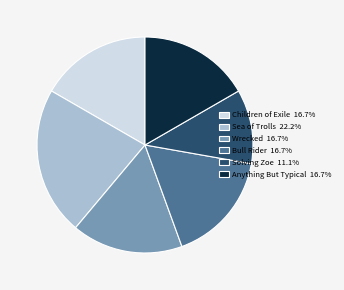

Do Anything But Typical 16.7% and Children of Exile 16.7% together represent more than half of the pie?

No